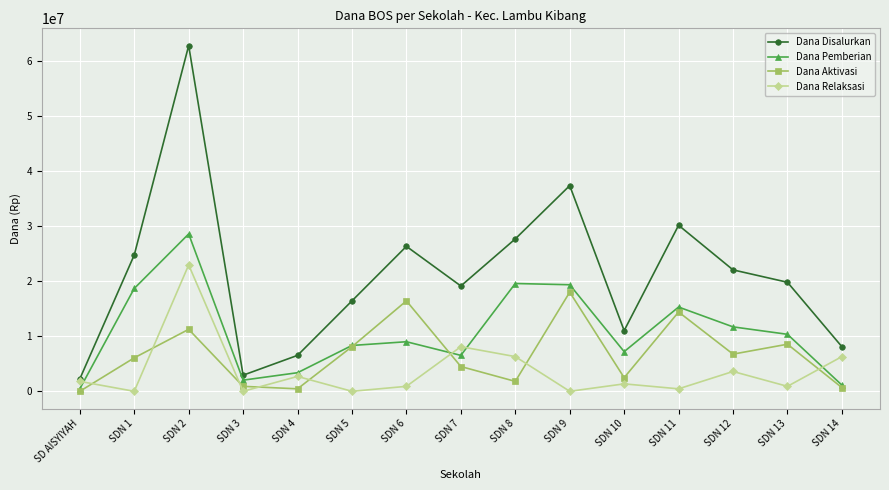

How many distinct data groups are displayed?

4